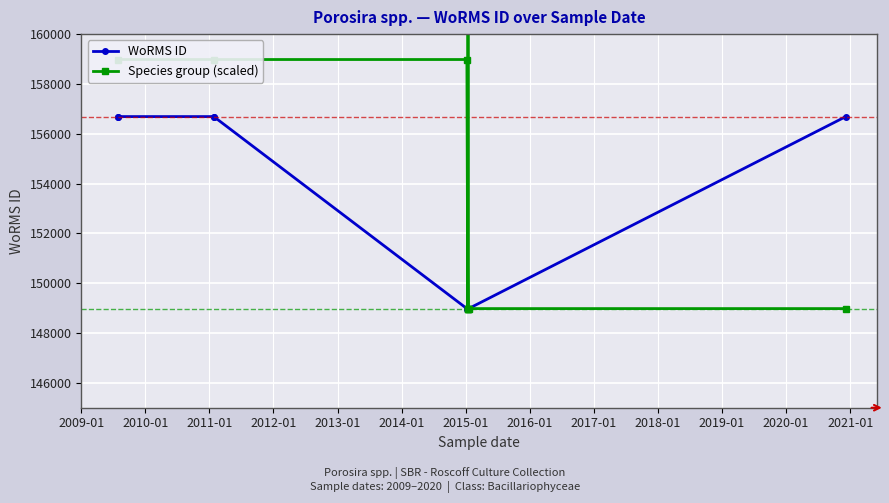

Approximately how many times larger is the value at 2009-08-01 compared to 2011-01-26?

1.0